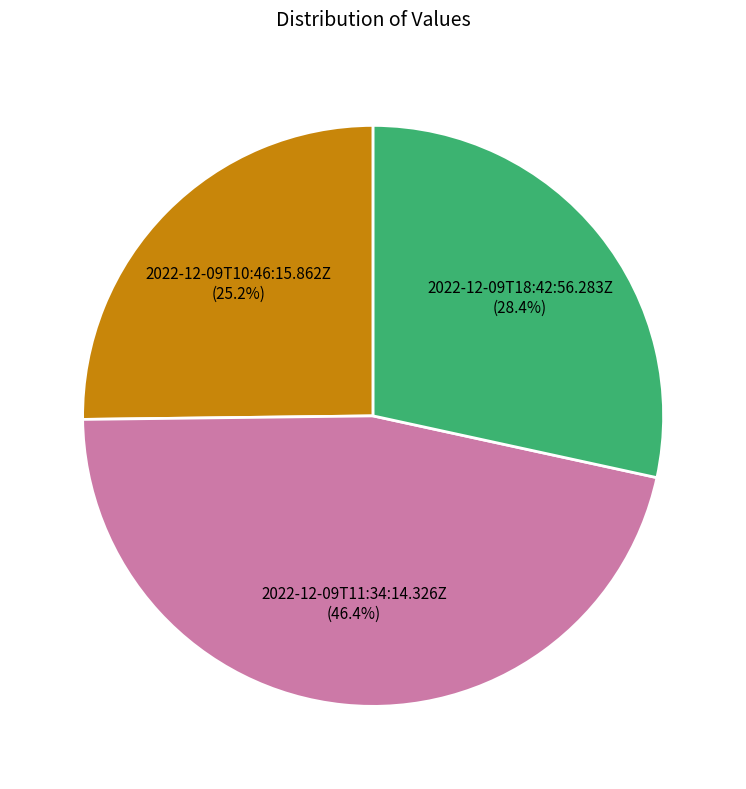

Rank the categories by value from highest to lowest.

2022-12-09T11:34:14.326Z, 2022-12-09T18:42:56.283Z, 2022-12-09T10:46:15.862Z